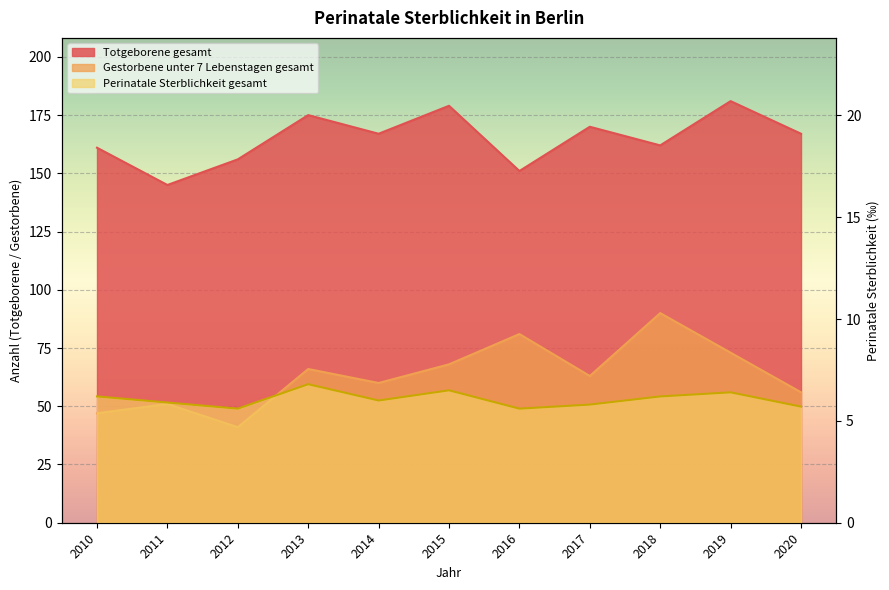

Which category has the lowest value in the Perinatale Sterblichkeit gesamt series?

2012